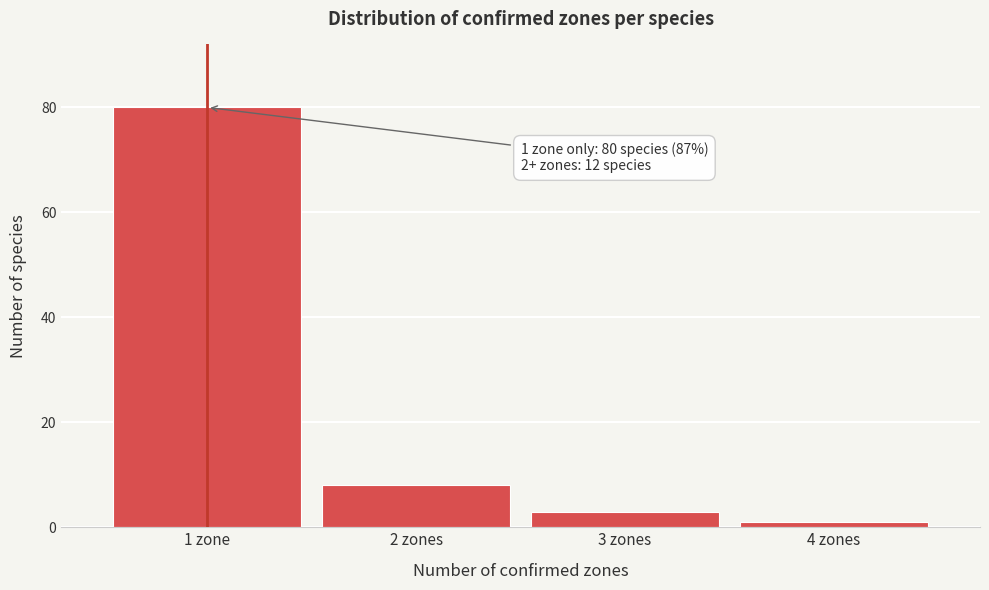

Reading left to right, transcribe all the data shown in this chart.

1 zone=80	2 zones=8	3 zones=3	4 zones=1